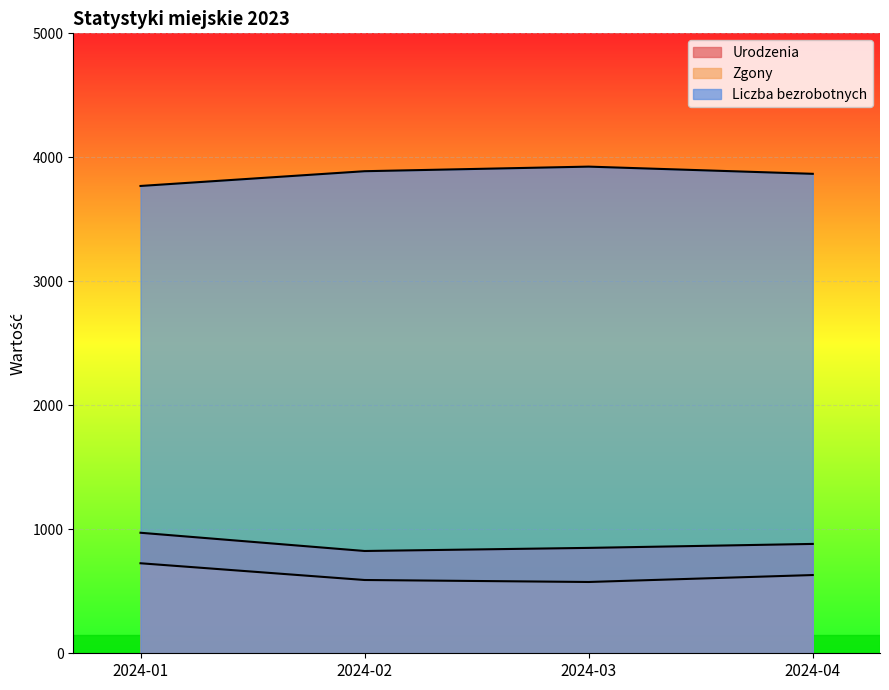

Reading right to left, list all the values displayed in this chart.

Urodzenia: 2024-04=882	2024-03=850	2024-02=825	2024-01=972
Zgony: 2024-04=631	2024-03=575	2024-02=591	2024-01=726
Liczba bezrobotnych: 2024-04=3867	2024-03=3925	2024-02=3888	2024-01=3769